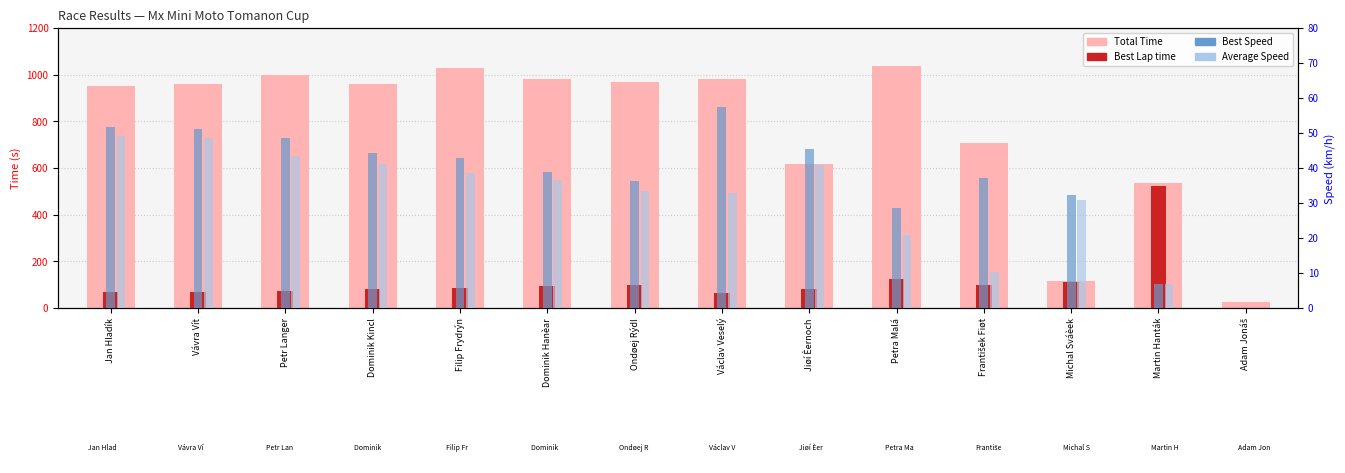

What is the approximate value of Average Speed at Filip Frydrýn?

38.5